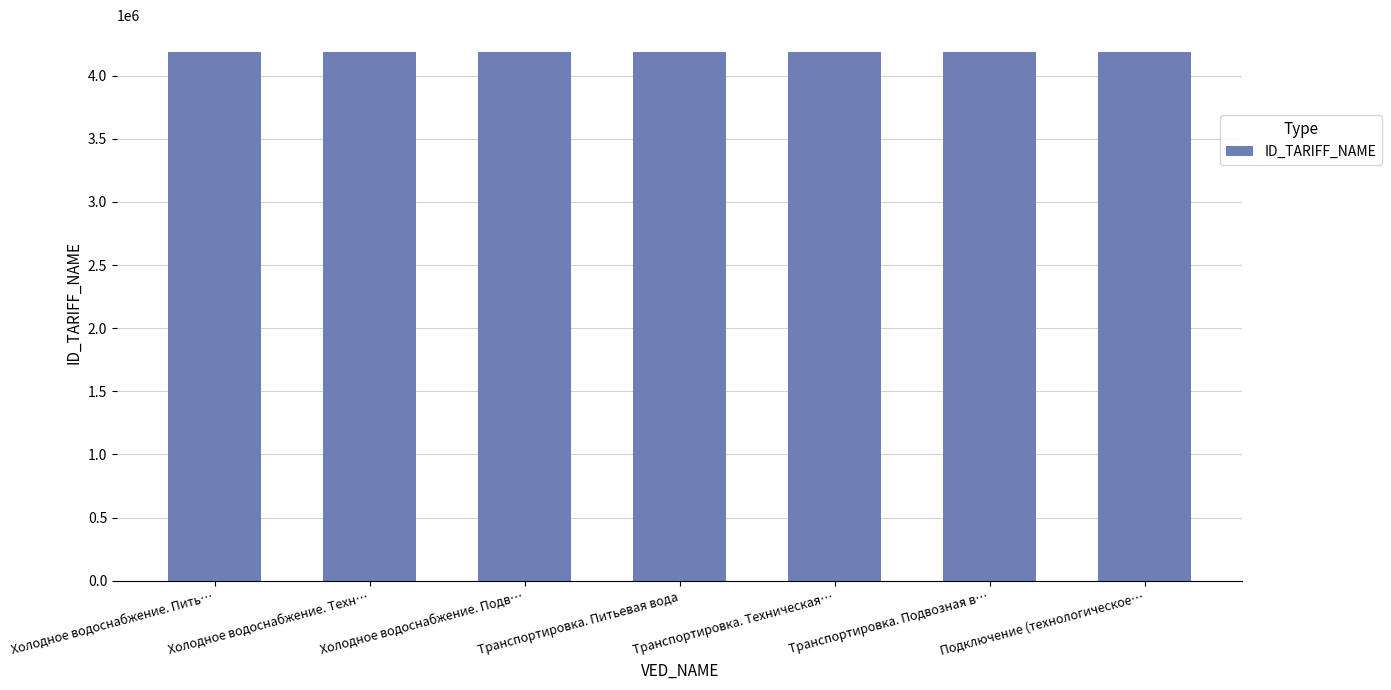

What is the difference between the values at Транспортировка. Питьевая вода and Транспортировка. Техническая…?

1